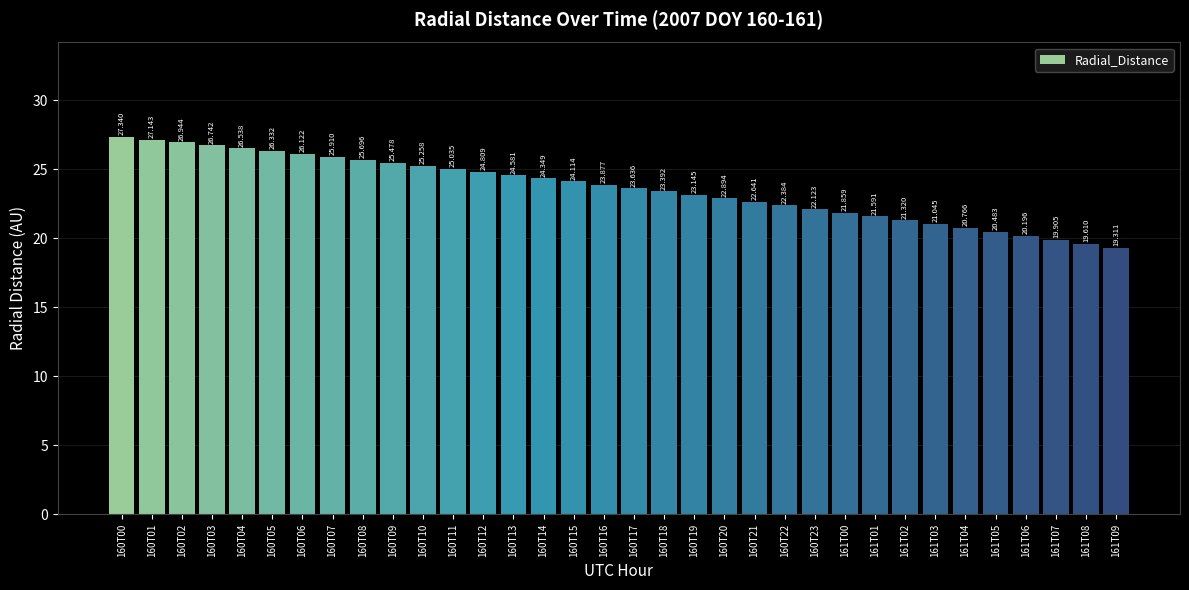

Where is the data nearest to the value 23?

160T20